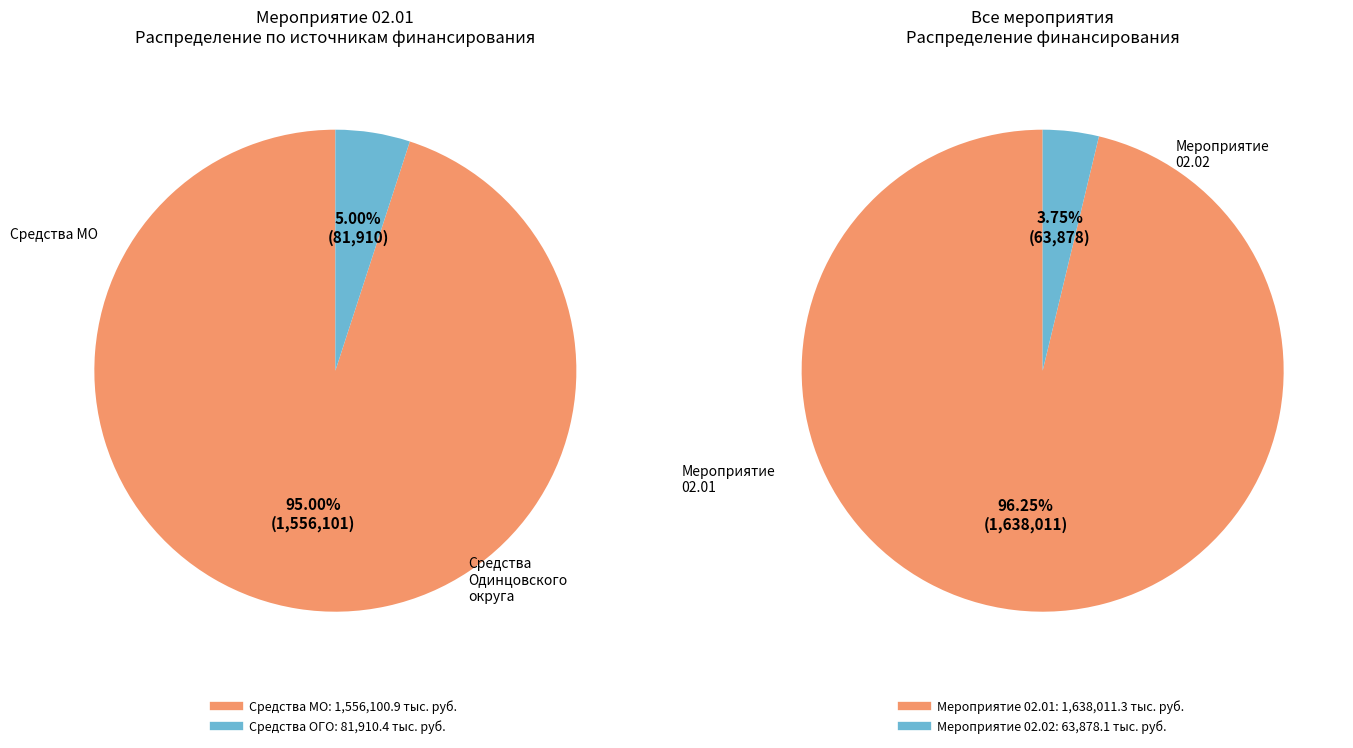

The Мероприятие 02.02 Средства бюджета Одинцовского городского округа slice represents 4% of the pie. True or false?

True